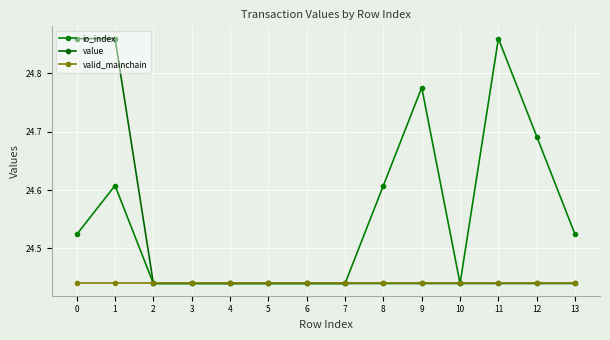

How many lines are shown in the chart?

3